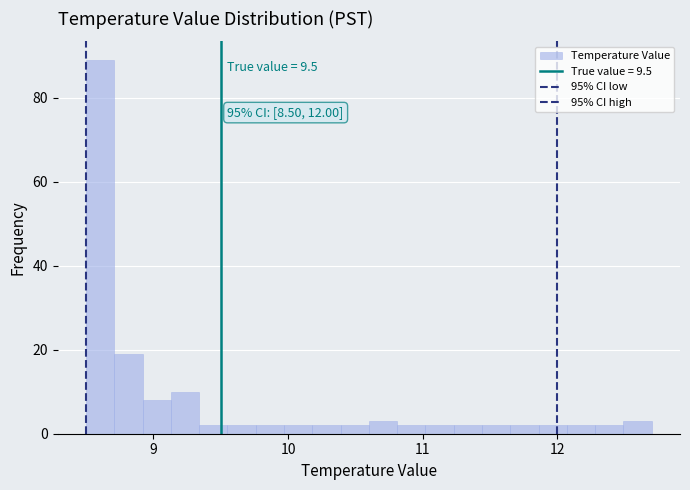

Around what value on the x-axis is the tallest bar? Give the approximate position of its centre, as read against the axis.

8.6